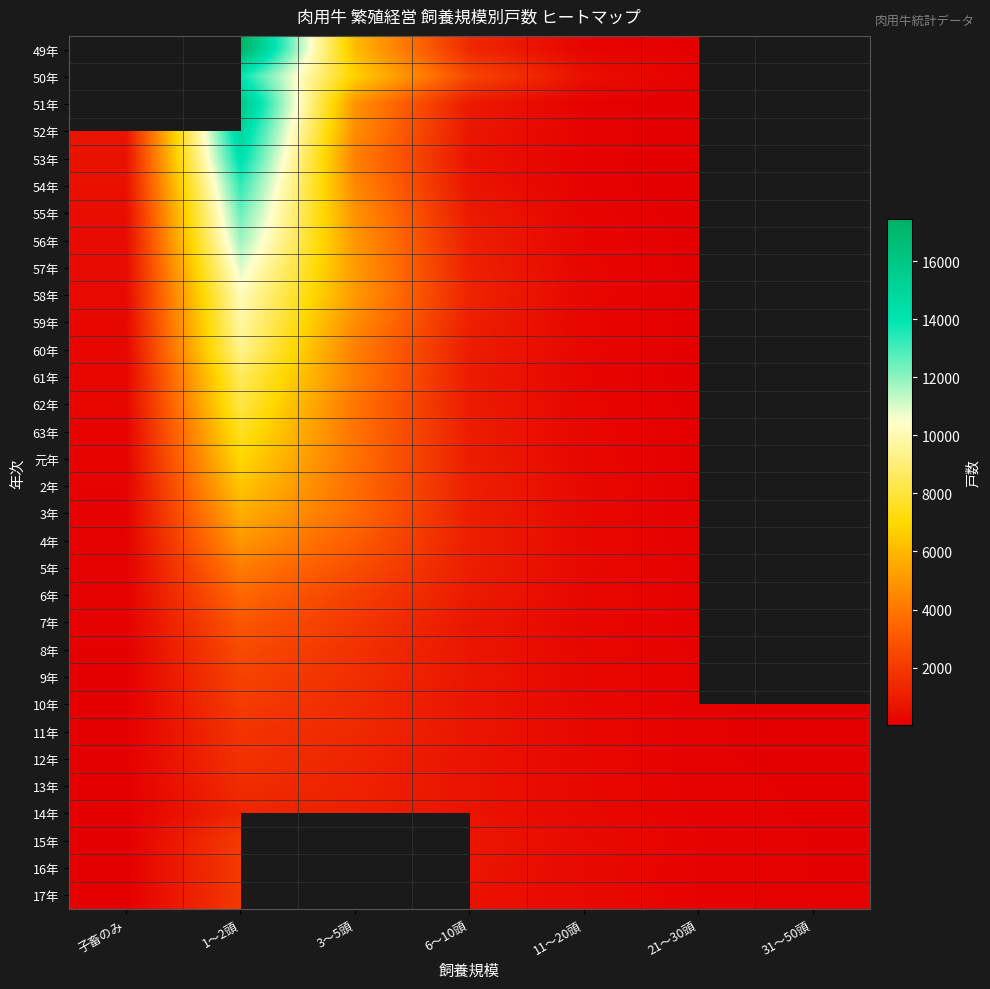

Is the value of 55年 at 11～20頭 greater than the value of 元年 at 31～50頭?

No